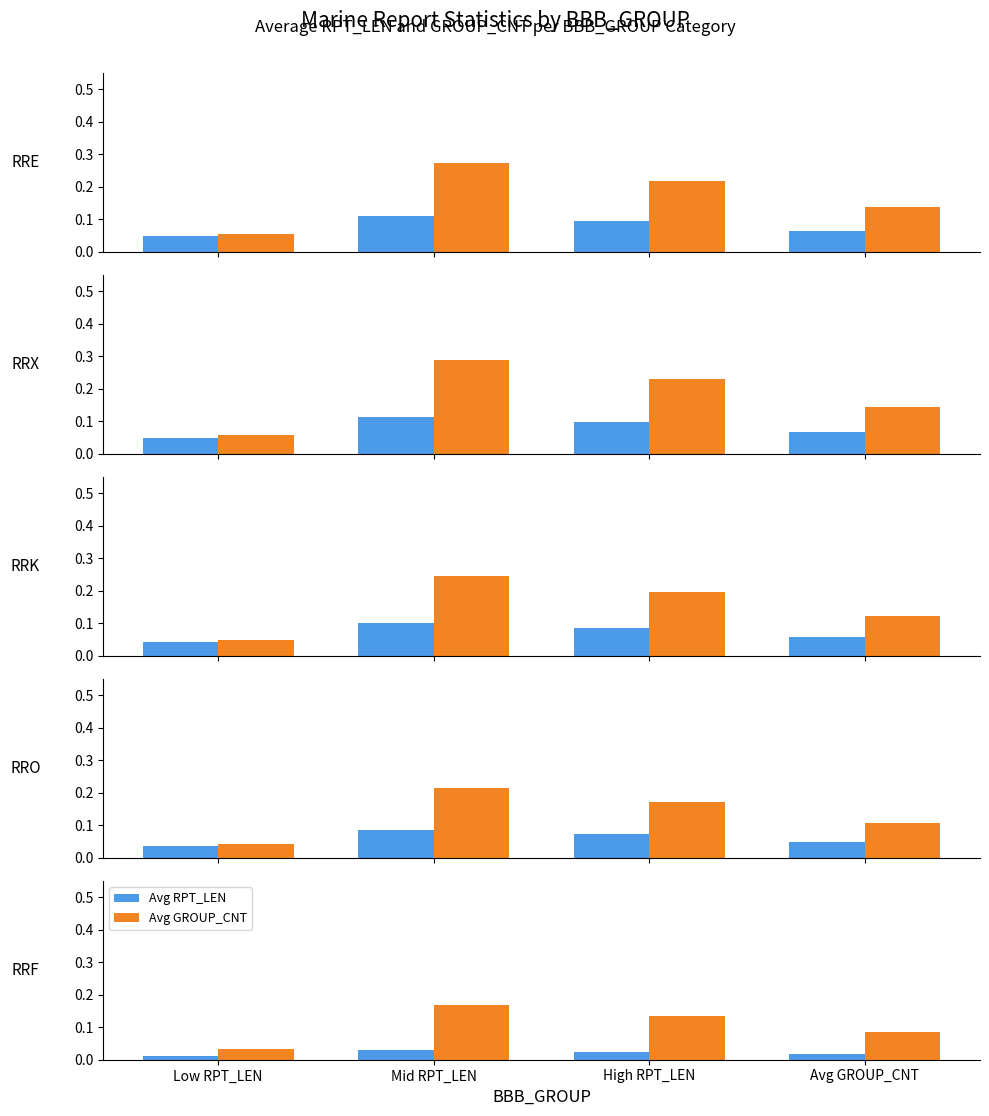

What is the average value of the Avg GROUP_CNT series?

0.1